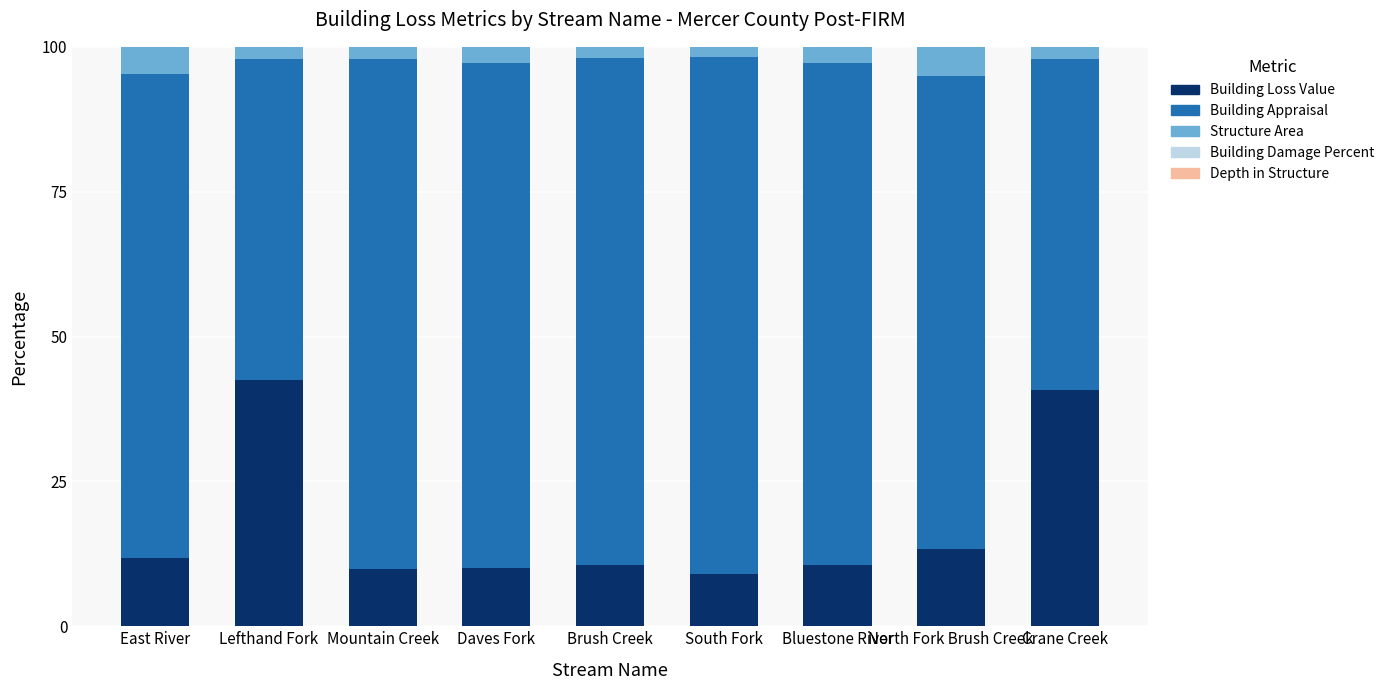

Does the chart contain stacked bars?

Yes